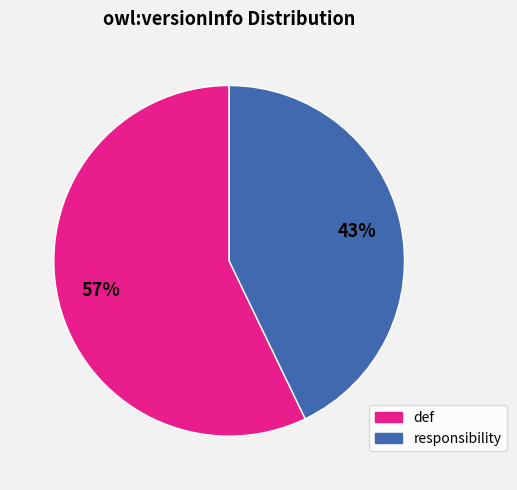

Which category has the biggest portion of the pie?

def